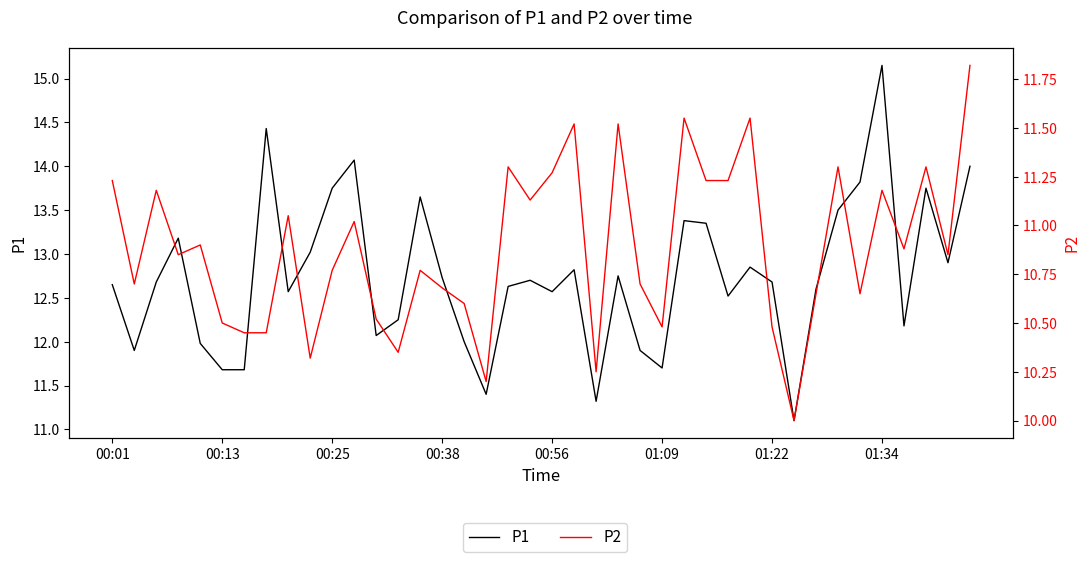

Between 16 and 00:38, which is larger?

00:38